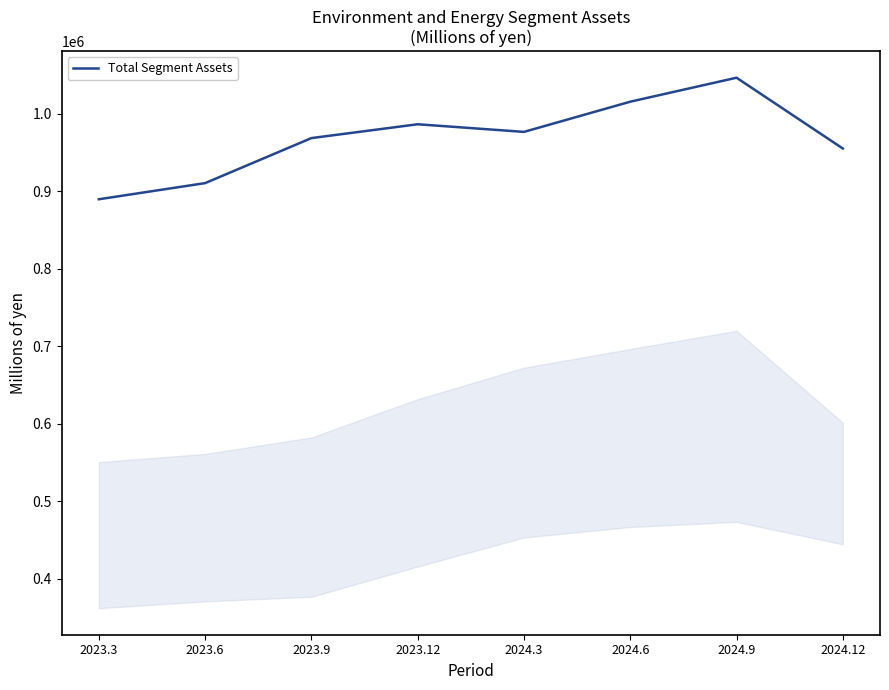

What position from the right is 2024.3?

4